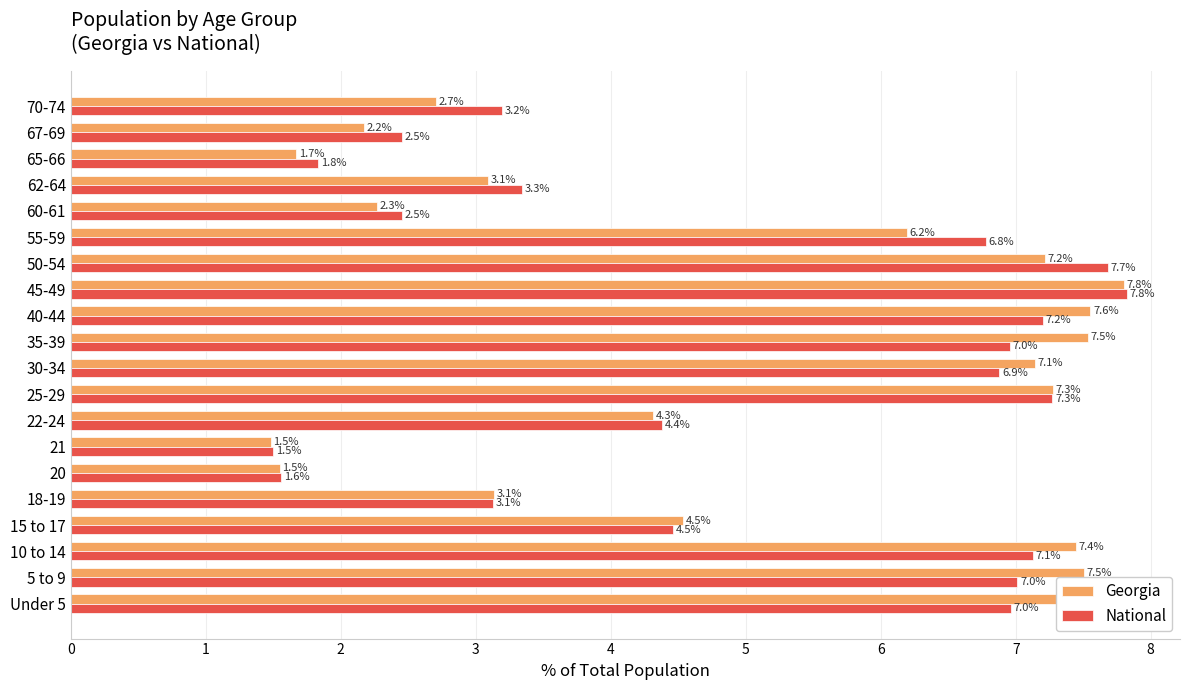

At which category does the chart reach its peak across all series?

45-49